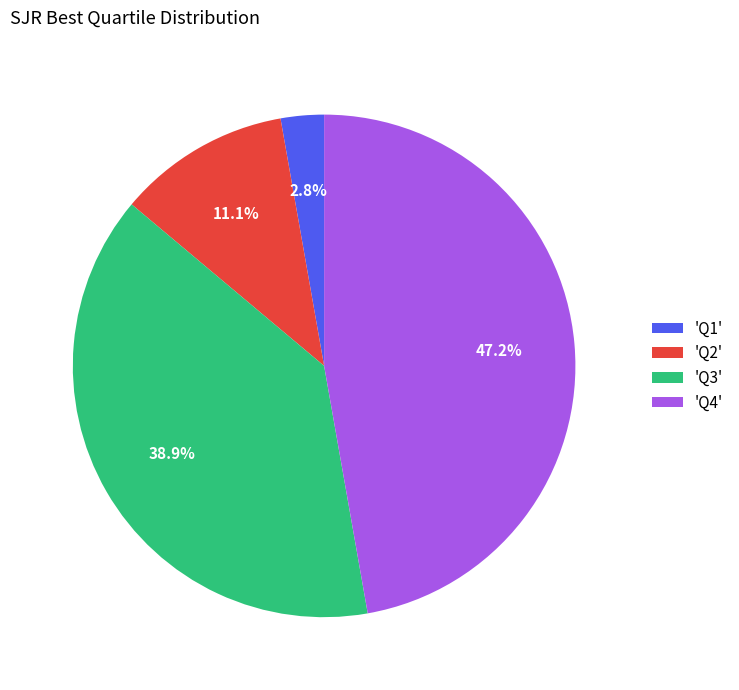

What is the ratio of the value at 'Q3' to the value at 'Q4'?

0.8